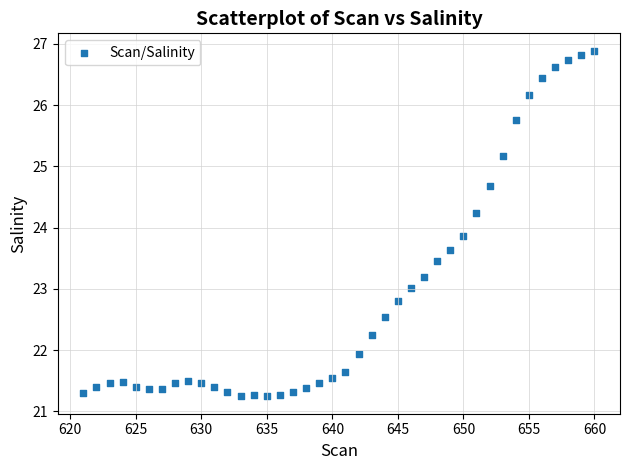

What is the range of X values (max minus min)?

39.0